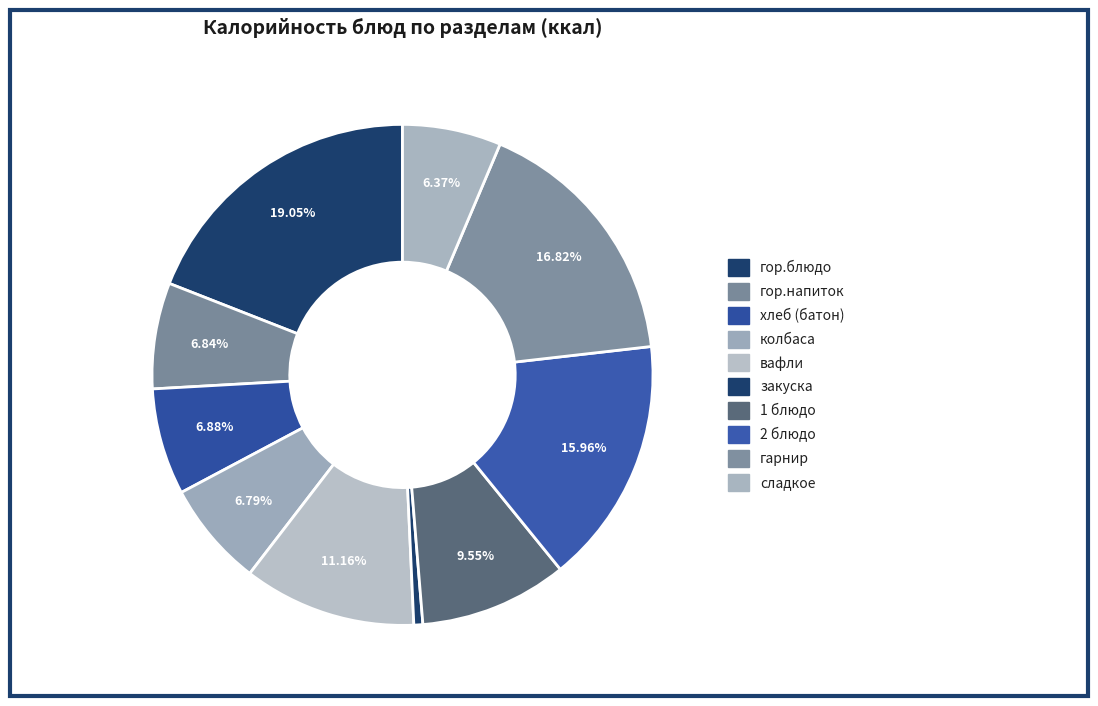

To the nearest percent, what is the difference between the хлеб (батон) and вафли slice percentages?

4%